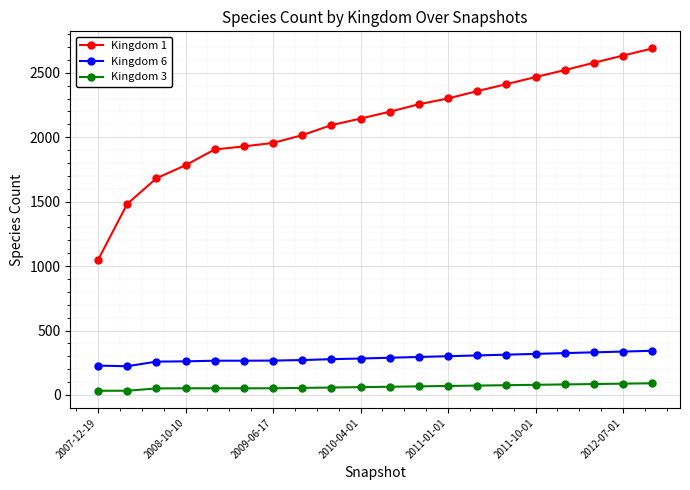

Which series has the largest range (max minus min)?

Kingdom 1